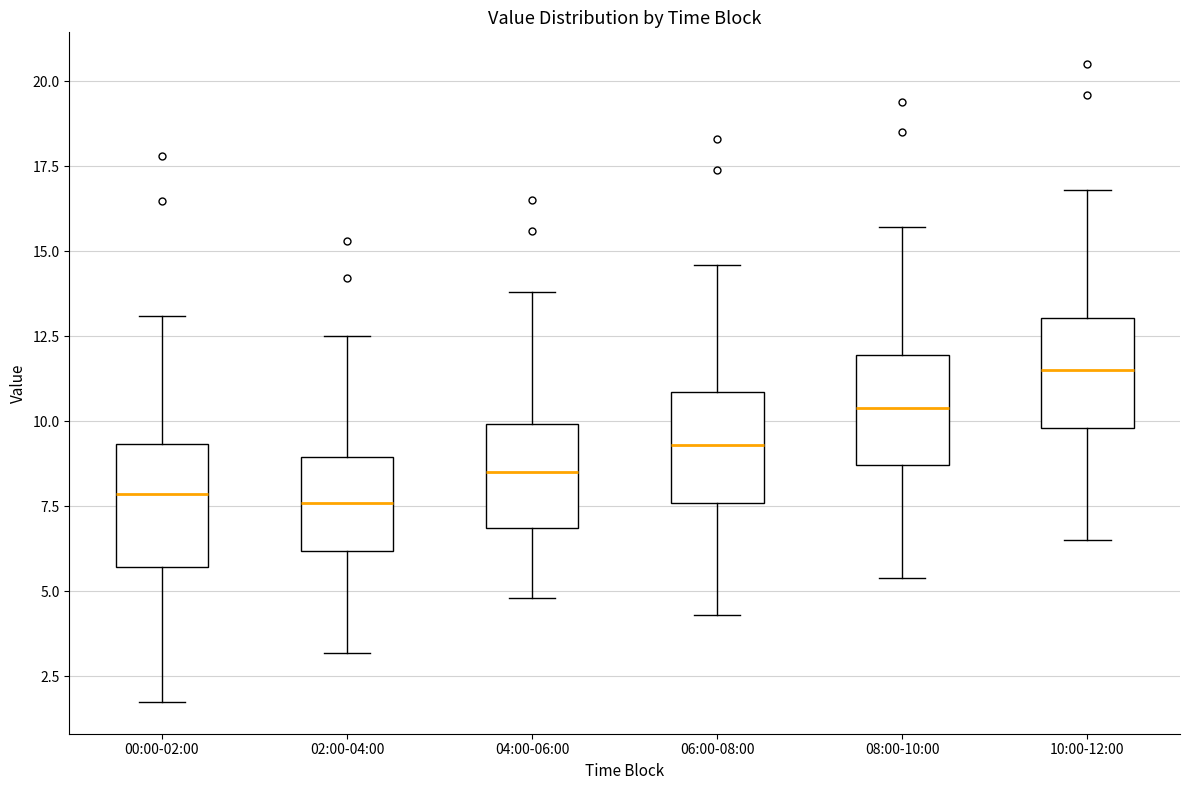

Reading left to right, transcribe this box plot: for each box, give where its median line is, the range the box spans, and where its two whiskers end, as read against the y-axis. The values are not printed on the chart, so give them approximately, as read against the axis.

00:00-02:00: median 8.0, box 5.5 to 9.5, whiskers 2.0 to 13.0
02:00-04:00: median 7.5, box 6.0 to 9.0, whiskers 3.0 to 12.5
04:00-06:00: median 8.5, box 7.0 to 10.0, whiskers 5.0 to 14.0
06:00-08:00: median 9.5, box 7.5 to 11.0, whiskers 4.5 to 14.5
08:00-10:00: median 10.5, box 8.5 to 12.0, whiskers 5.5 to 15.5
10:00-12:00: median 11.5, box 10.0 to 13.0, whiskers 6.5 to 17.0